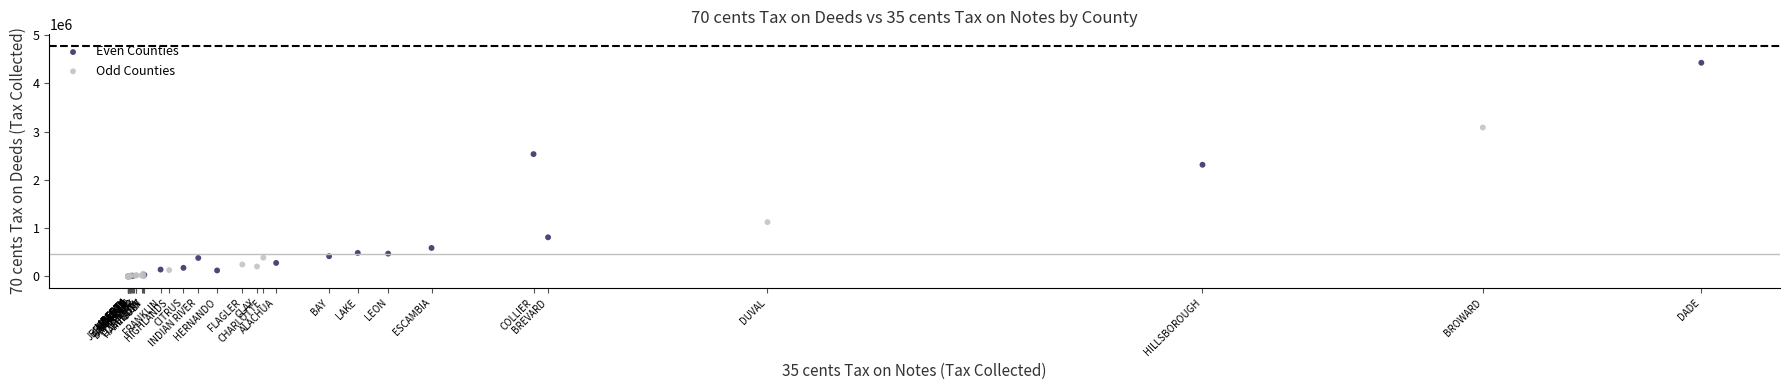

Which series has the largest Y range (max minus min)?

Even Counties